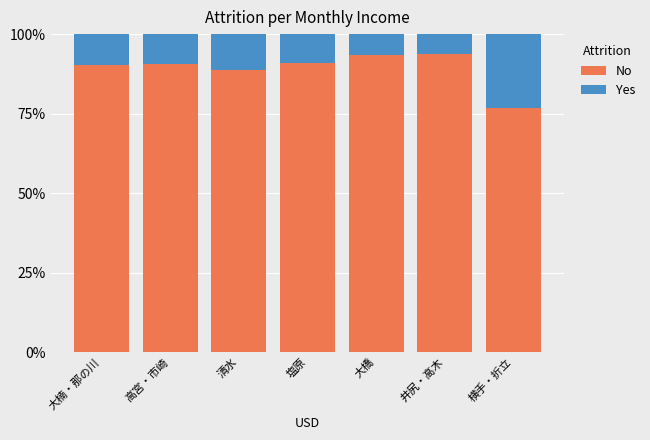

Does the chart contain any negative values?

No